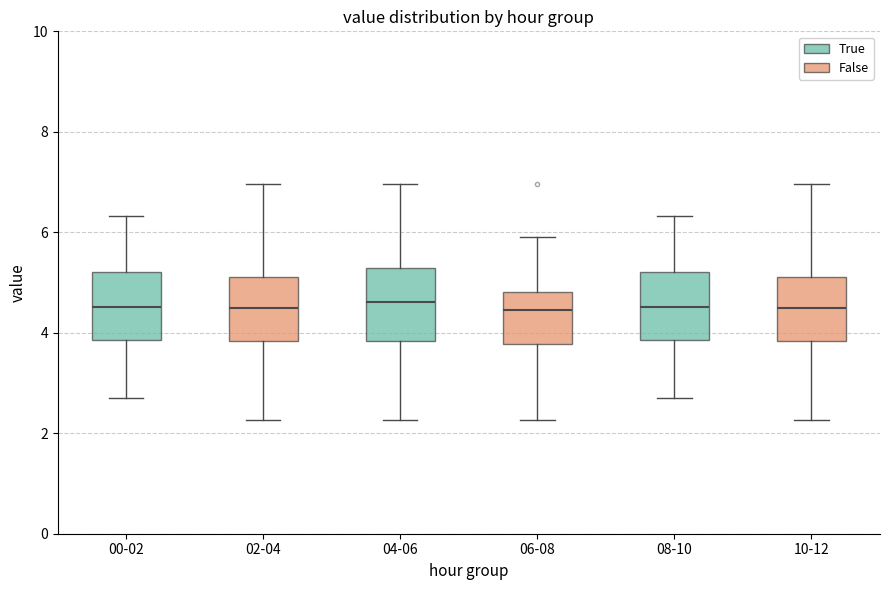

Reading left to right, transcribe this box plot: for each box, give where its median line is, the range the box spans, and where its two whiskers end, as read against the y-axis. The values are not printed on the chart, so give them approximately, as read against the axis.

00-02: median 4.6, box 3.8 to 5.2, whiskers 2.8 to 6.4
02-04: median 4.6, box 3.8 to 5.2, whiskers 2.2 to 7.0
04-06: median 4.6, box 3.8 to 5.2, whiskers 2.2 to 7.0
06-08: median 4.4, box 3.8 to 4.8, whiskers 2.2 to 6.0
08-10: median 4.6, box 3.8 to 5.2, whiskers 2.8 to 6.4
10-12: median 4.6, box 3.8 to 5.2, whiskers 2.2 to 7.0